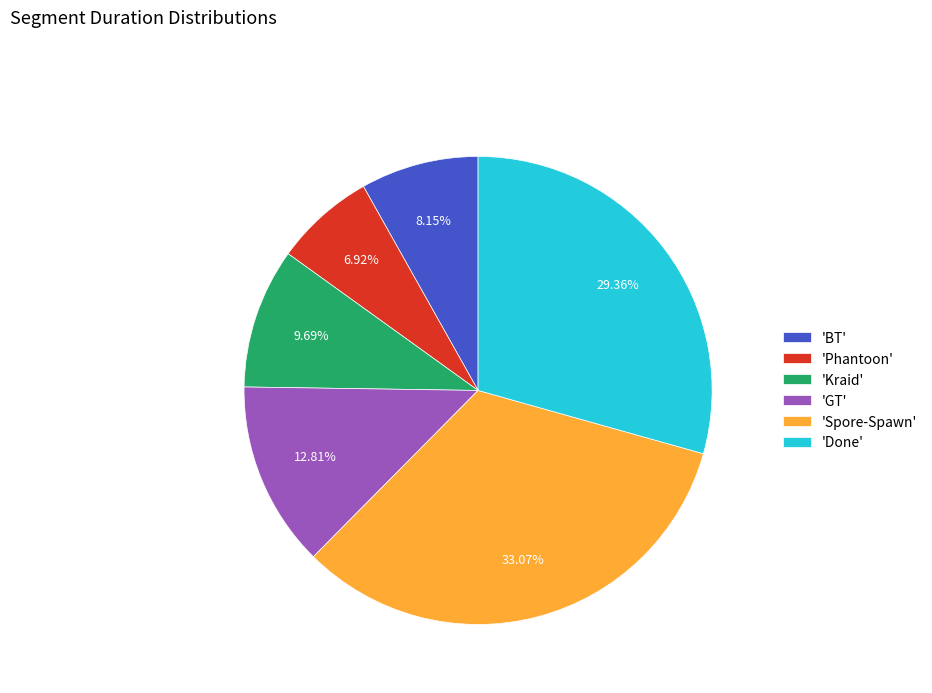

Rank the categories by value from highest to lowest.

'Spore-Spawn', 'Done', 'GT', 'Kraid', 'BT', 'Phantoon'